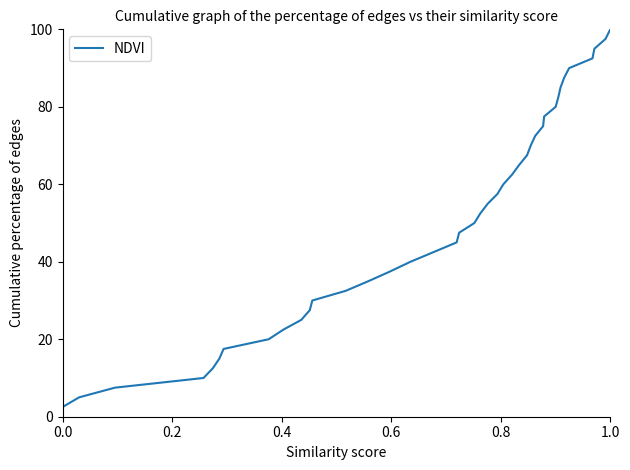

What is the difference between the maximum and minimum values?

97.5